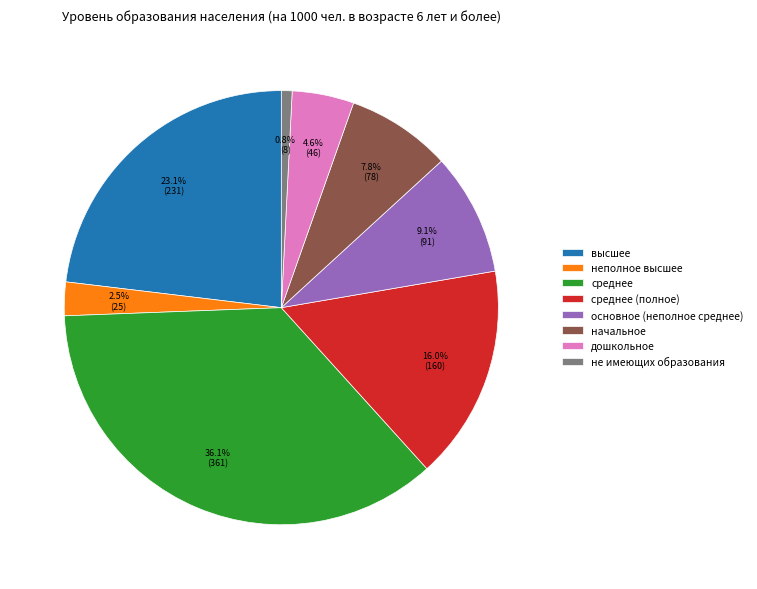

Which has a higher value, среднее (полное) or высшее?

высшее